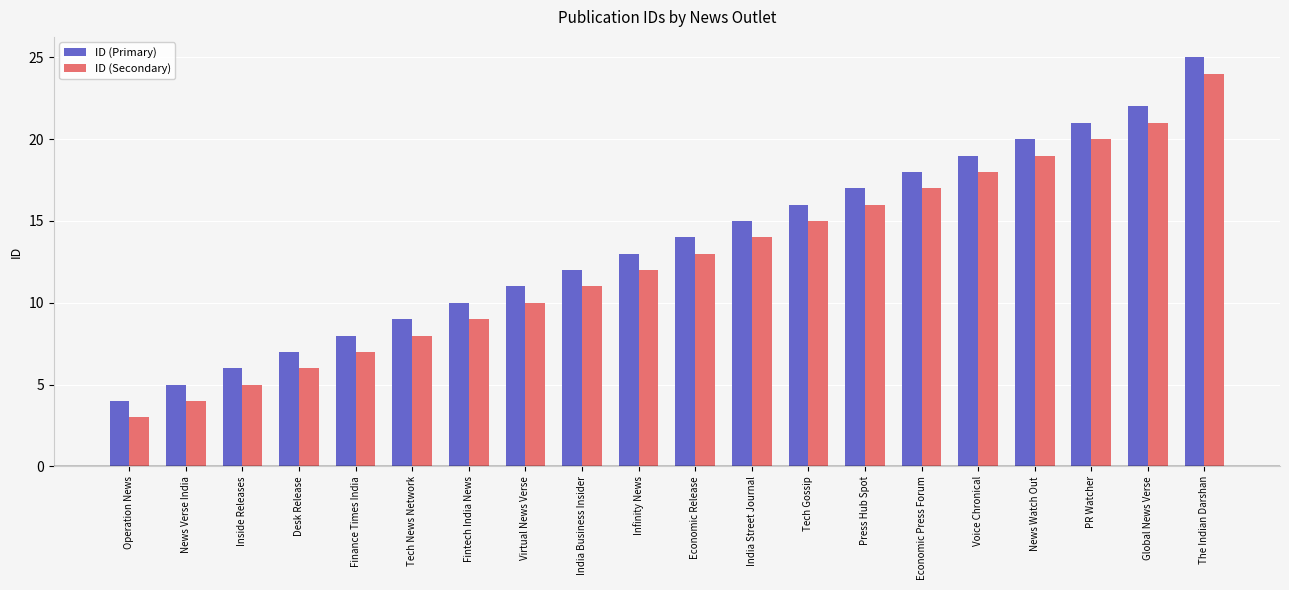

Which label corresponds to the smallest value in the chart?

Operation News